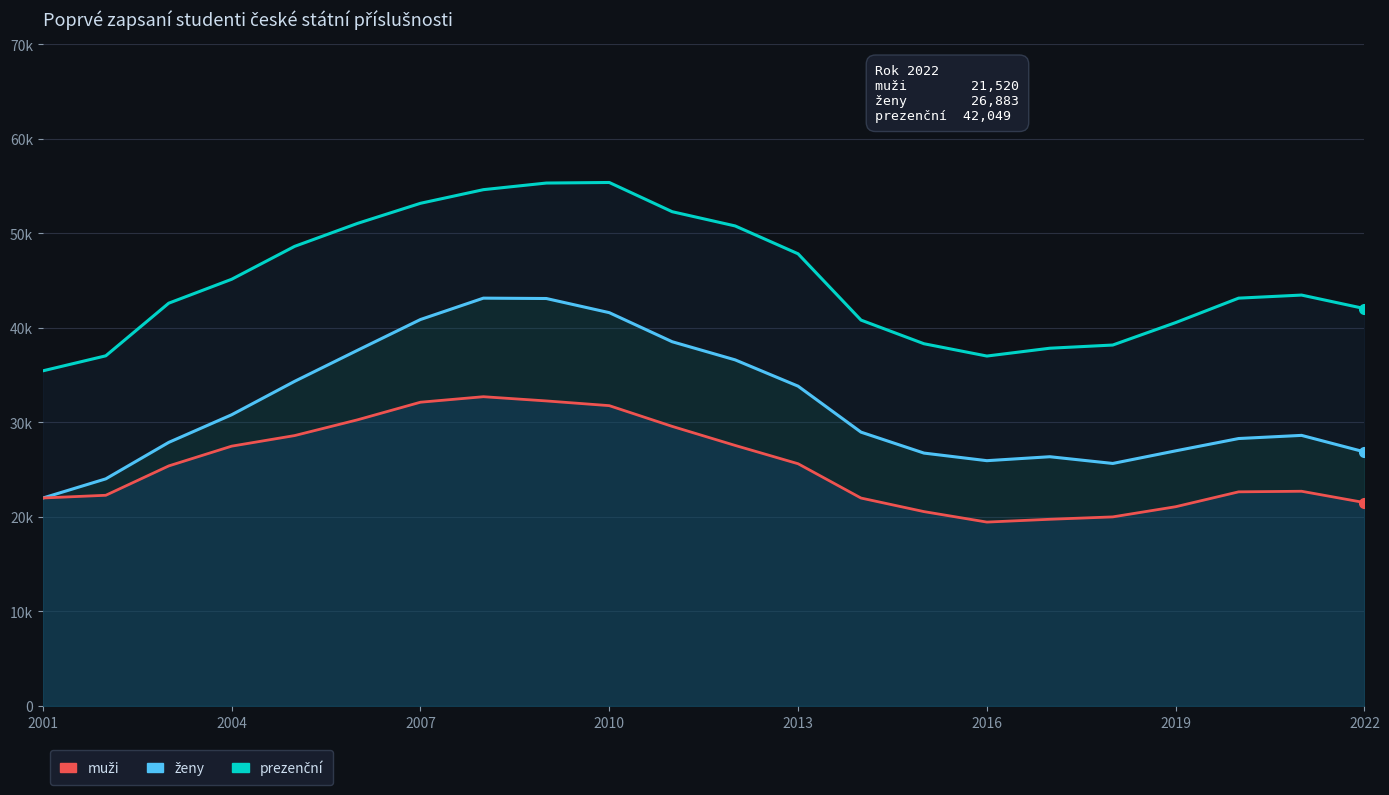

Is it true that ženy equals 6597 at 16?

False